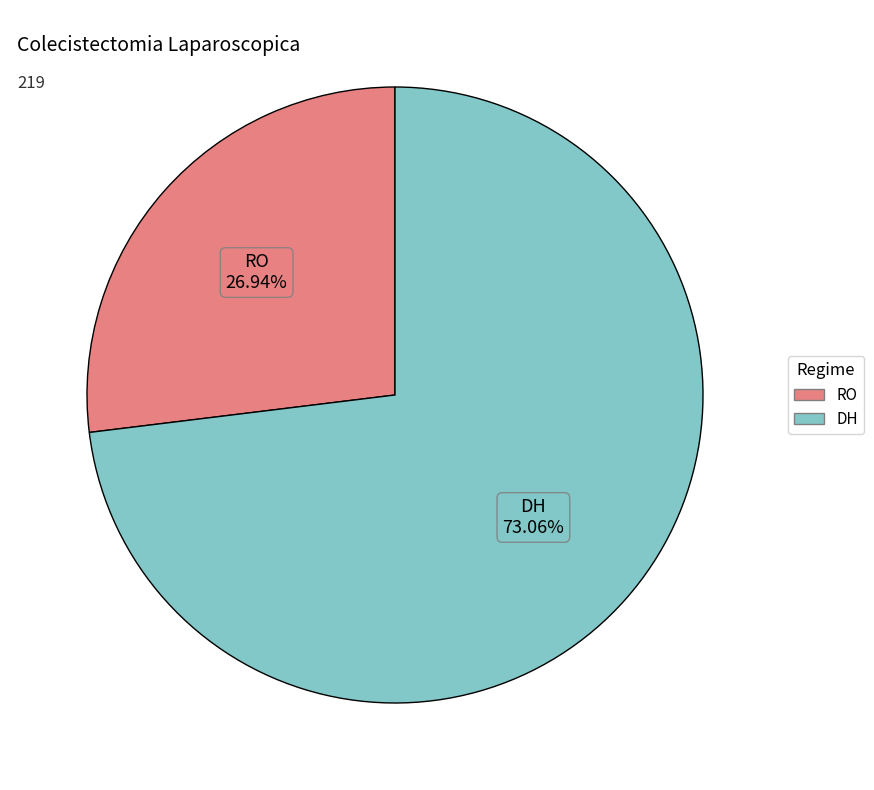

To the nearest percent, what portion does DH represent?

73%